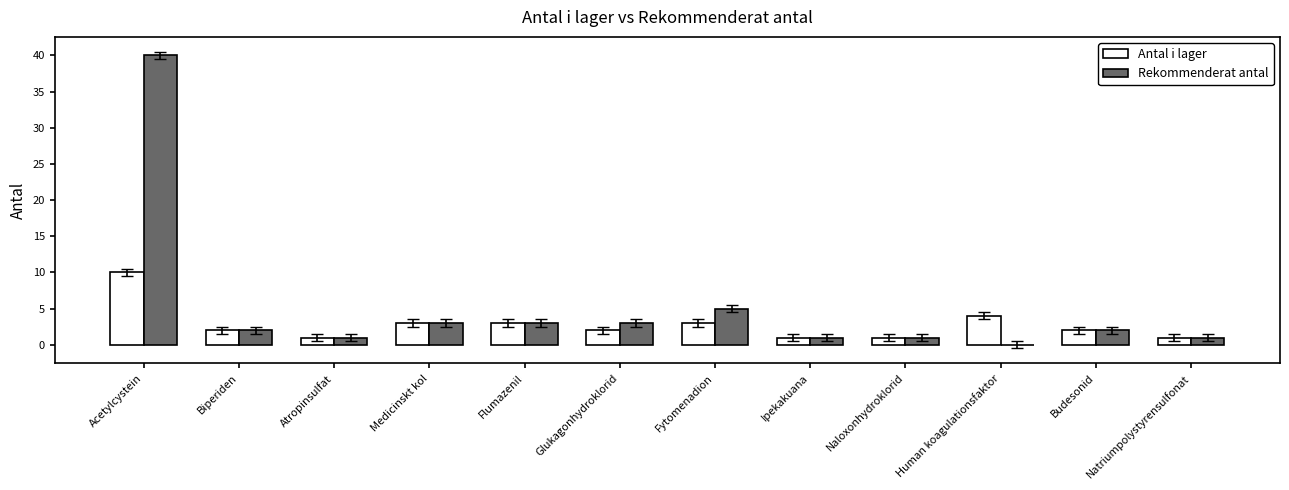

How many positive values does the Rekommenderat antal series have?

11